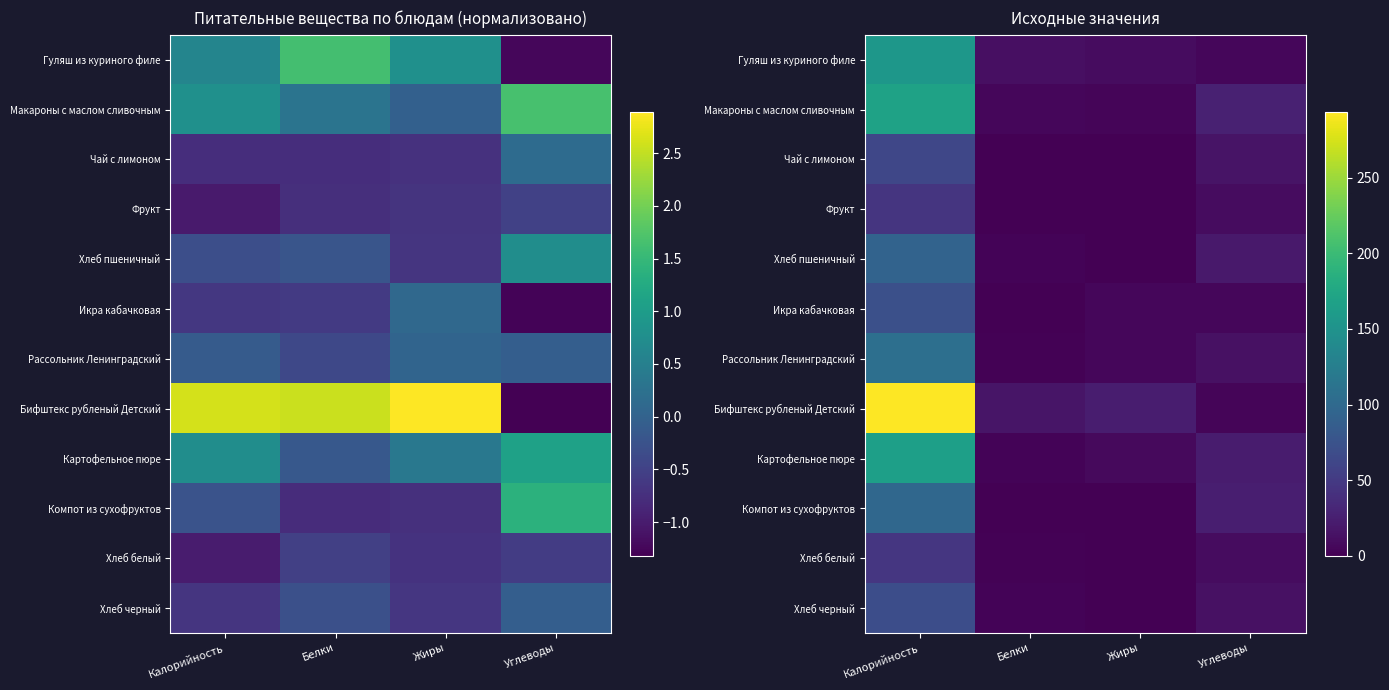

What is the total value across all series at Калорийность?

1378.4